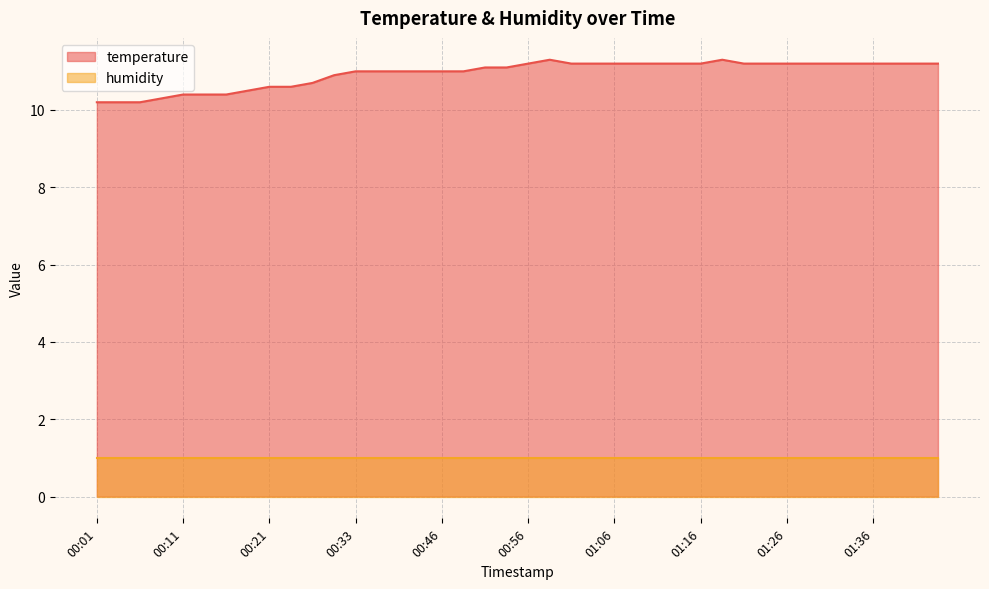

True or false: the data has more than 0 interior local peaks.

True